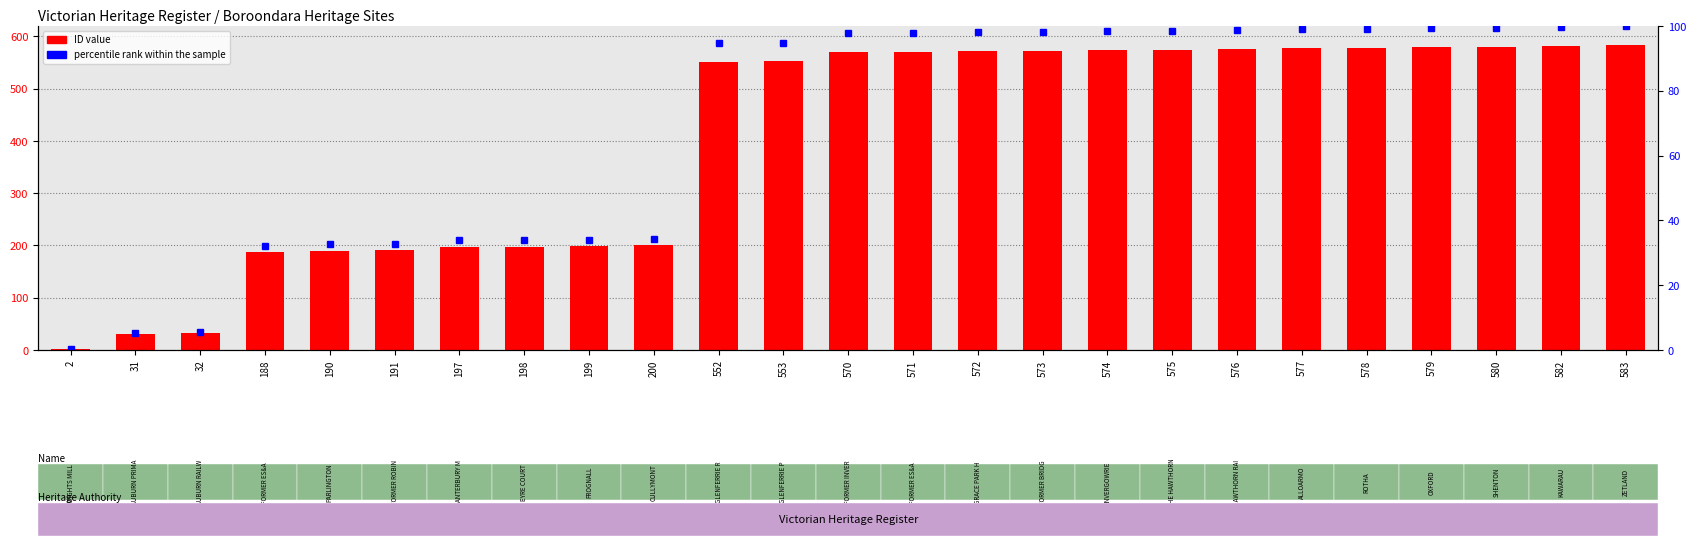

Does the chart contain stacked bars?

No